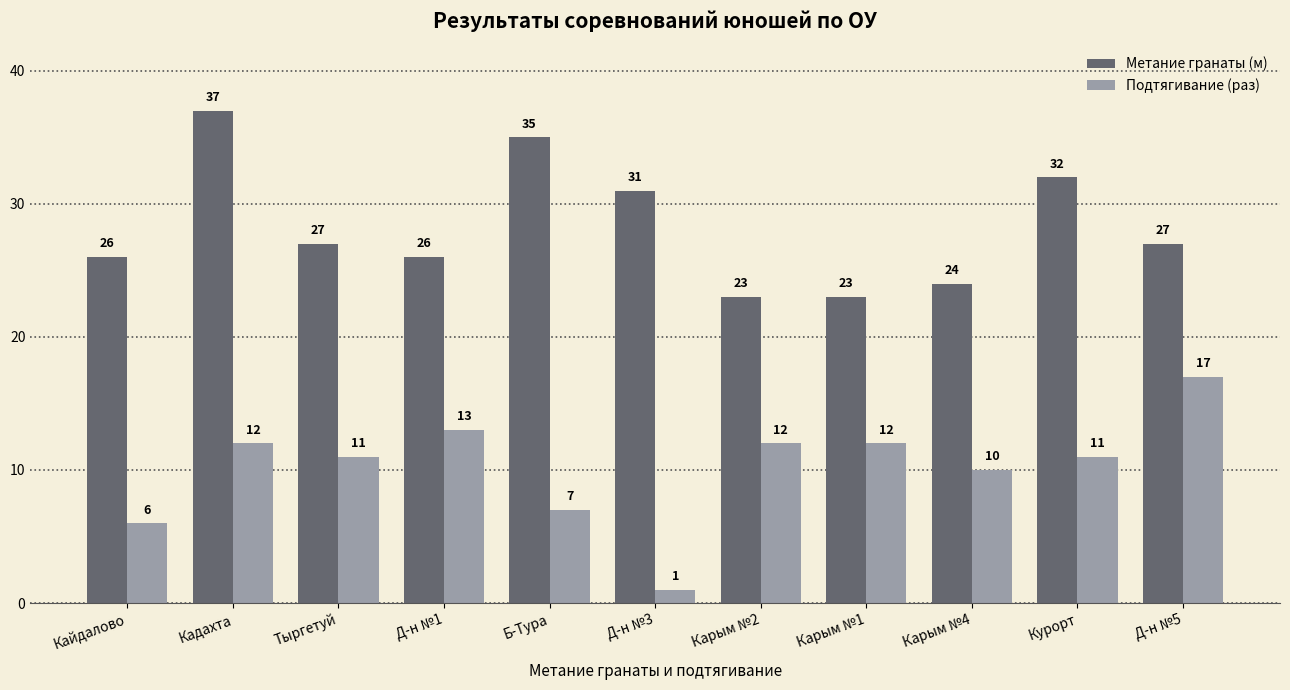

Are the bars grouped side by side (vs. stacked)?

Yes